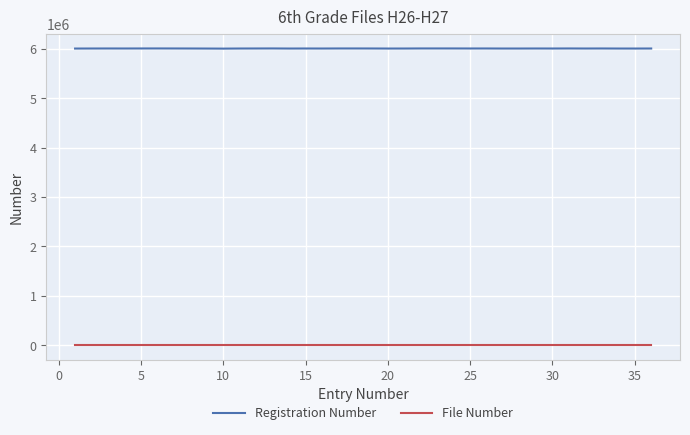

Rank the series by their maximum value, from highest to lowest.

Registration Number, File Number